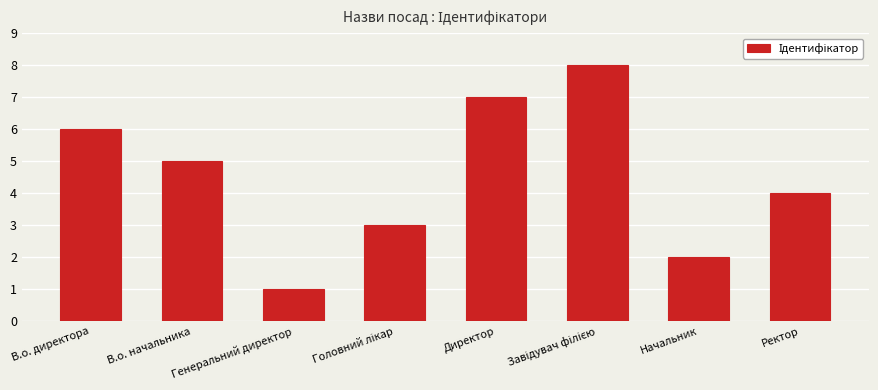

At which label does the data first exceed 5?

В.о. директора